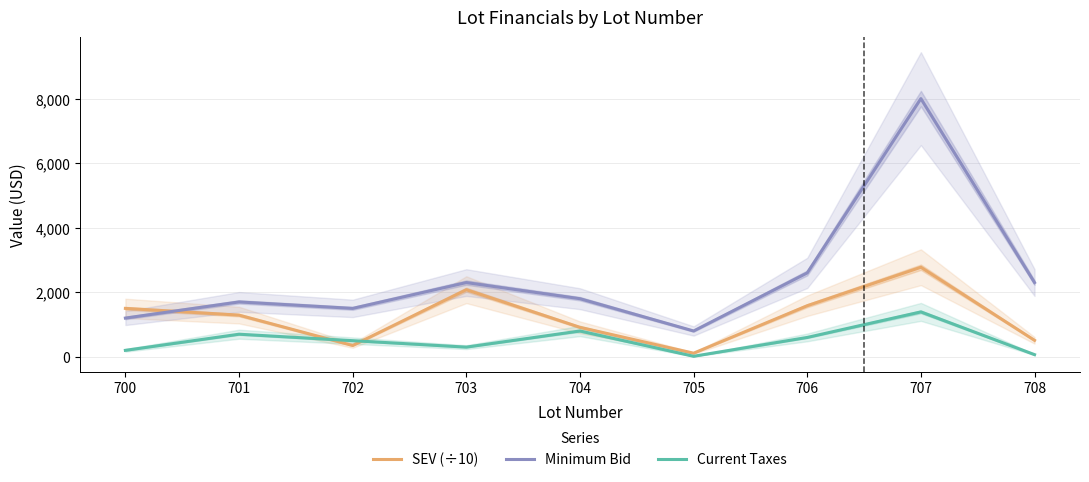

Which label corresponds to the smallest value in the chart?

705